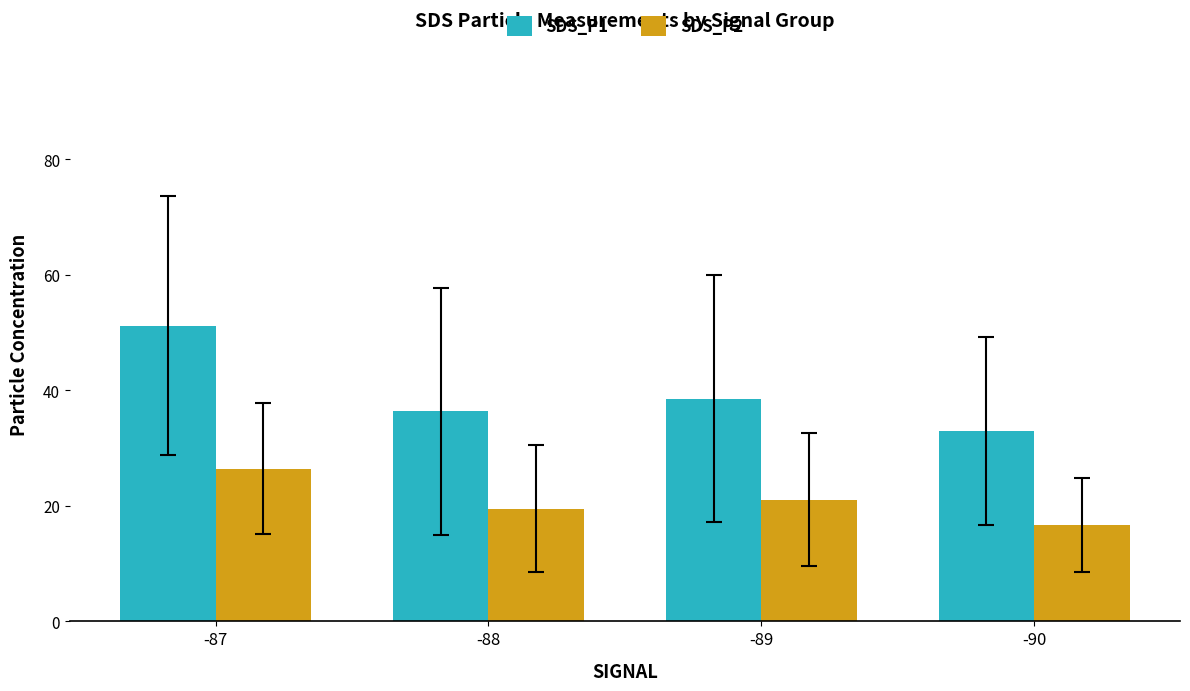

What is the greatest value displayed?

51.2